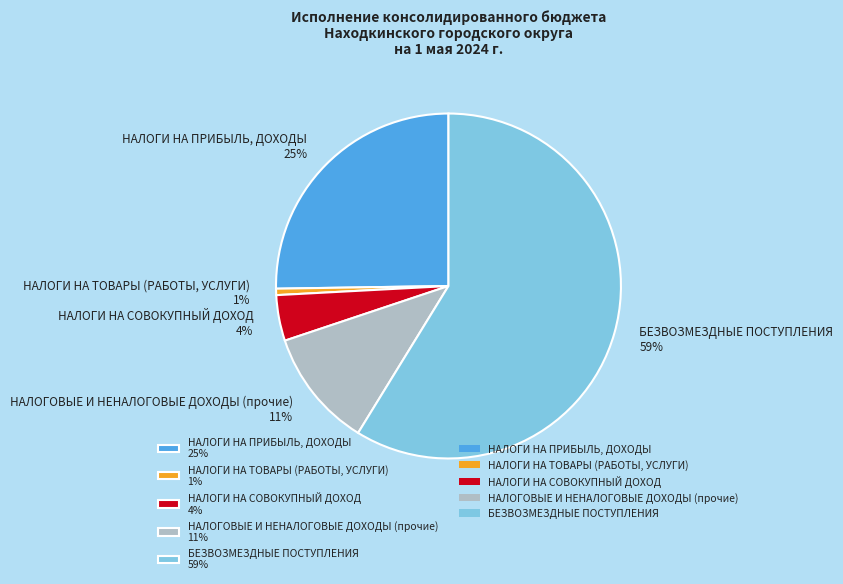

Is it true that БЕЗВОЗМЕЗДНЫЕ ПОСТУПЛЕНИЯ 59% is 59% of the pie?

True